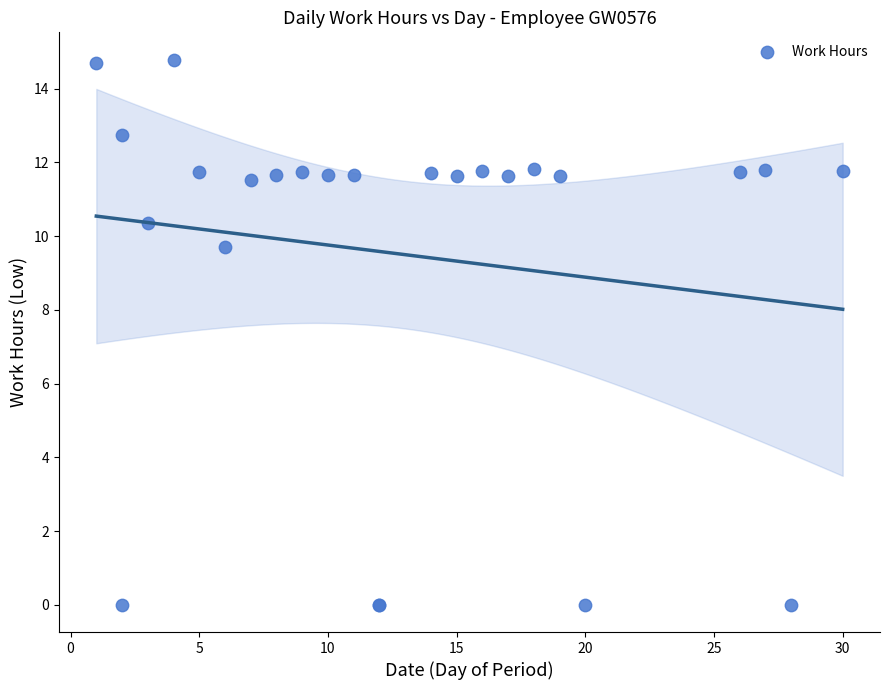

What Y value in the scatter plot is closest to 7?

9.7